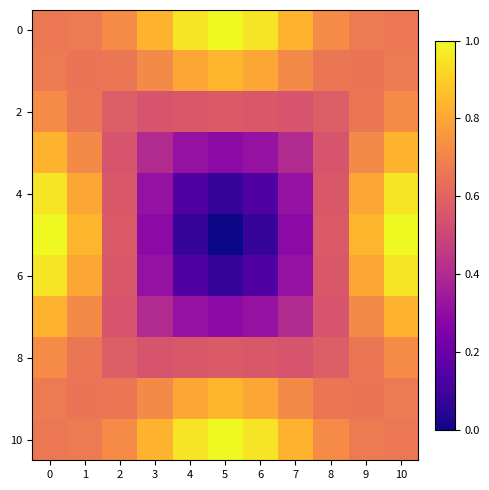

At which category does the chart reach its minimum across all series?

5